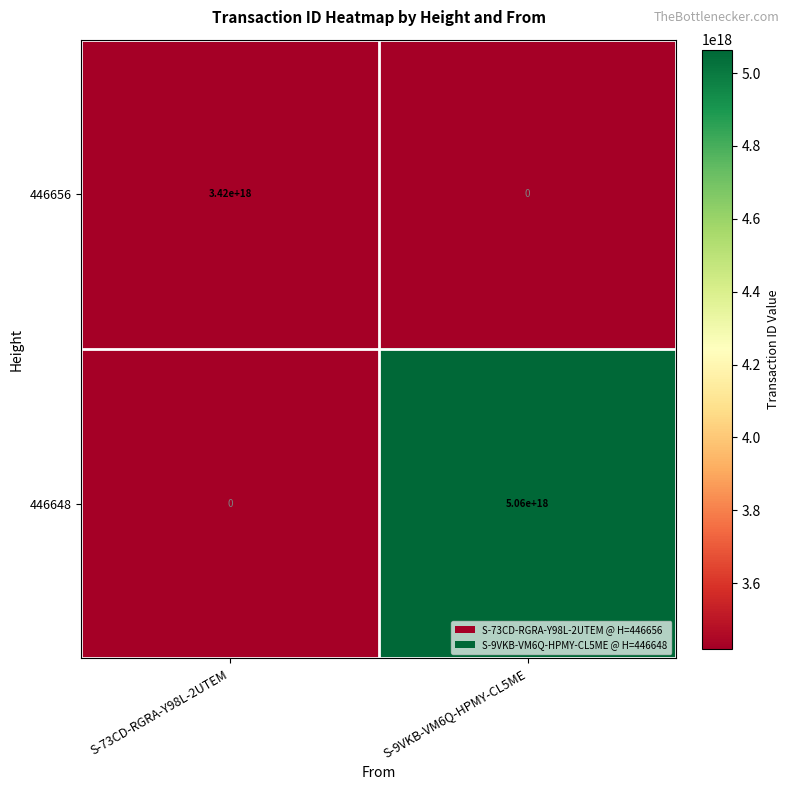

Which series has the largest range (max minus min)?

446648